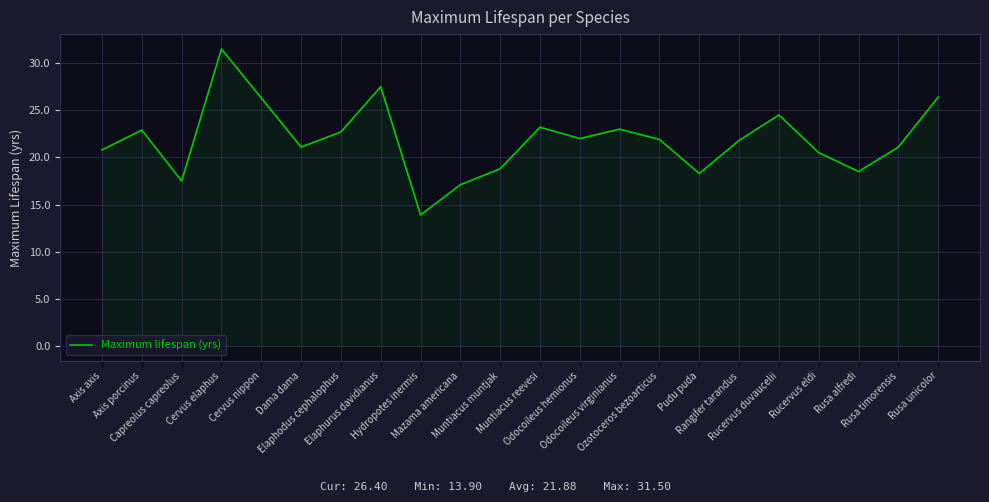

True or false: the data shows 32.4 at Dama dama.

False